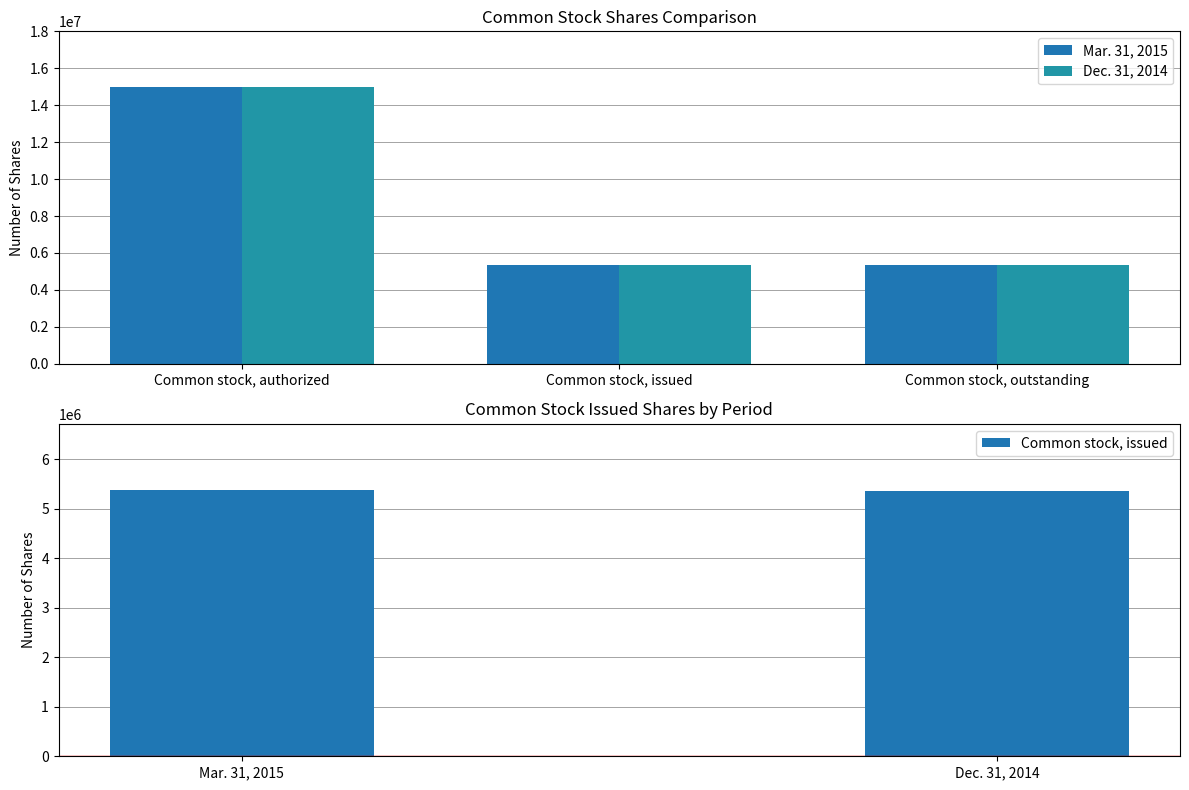

How many values in the Mar. 31, 2015 series are below 5374863?

1